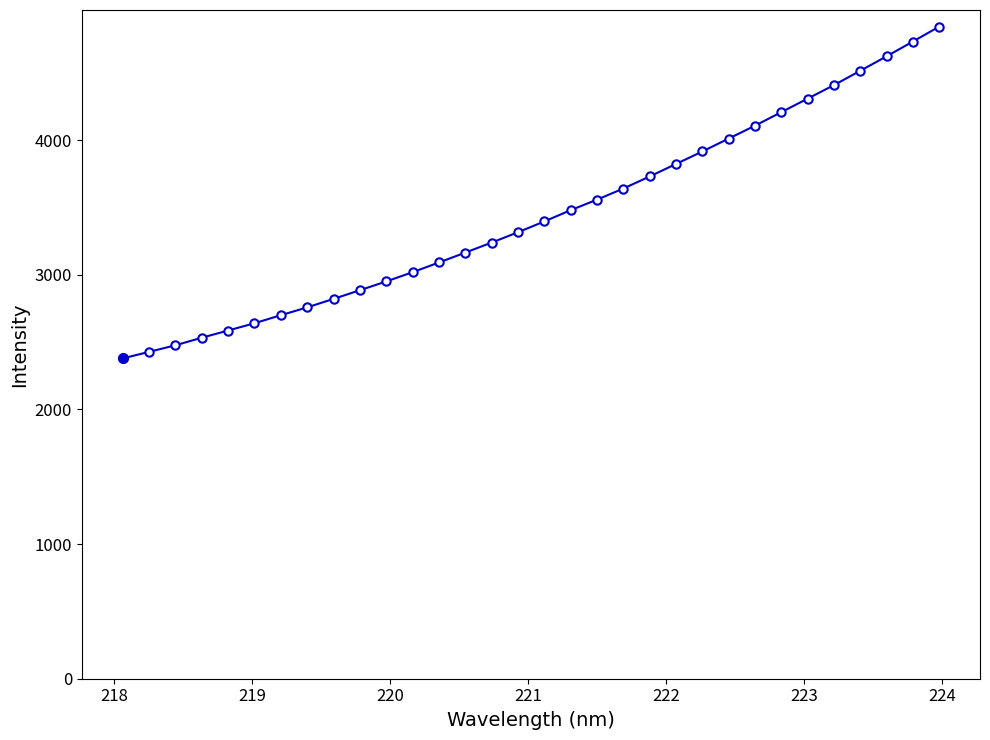

What is the minimum value shown in the chart?

2378.5